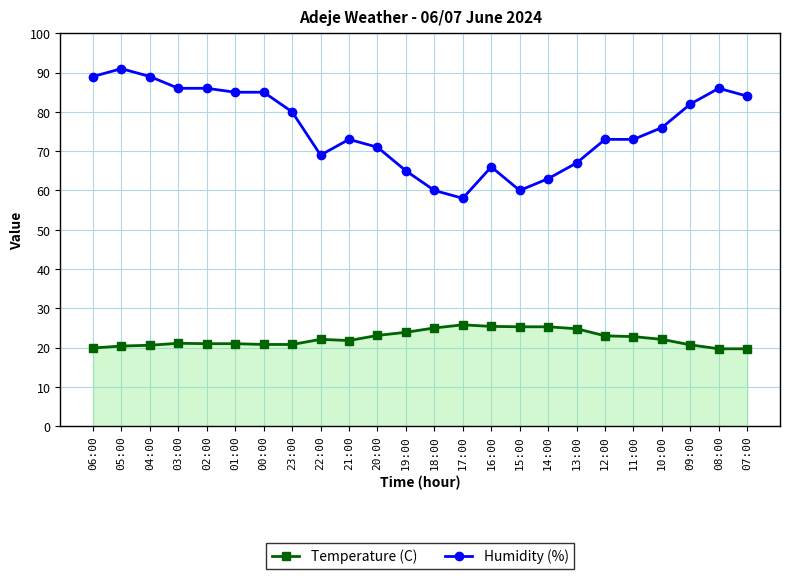

What is the sum of all Humidity (%) values?

1817.0